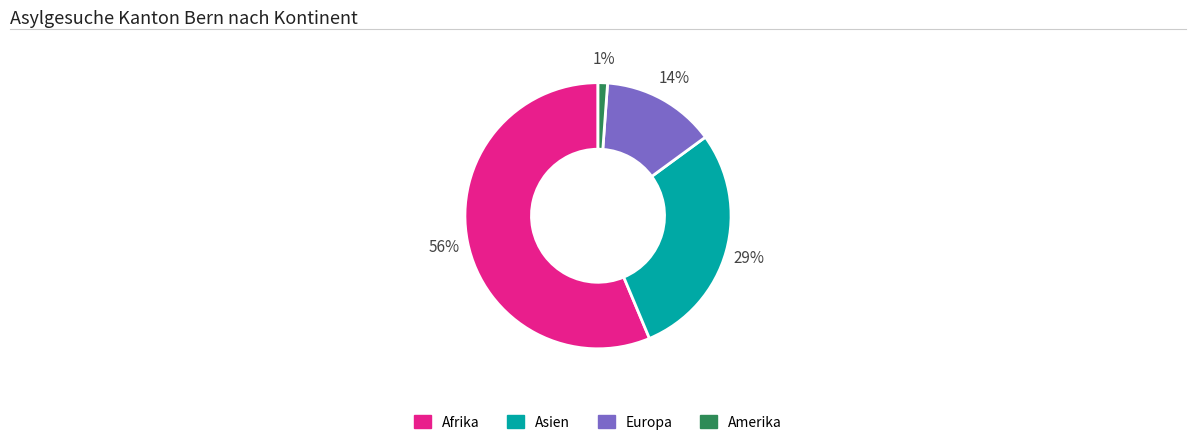

To the nearest percent, what is the difference between the largest and smallest slice percentages?

55%